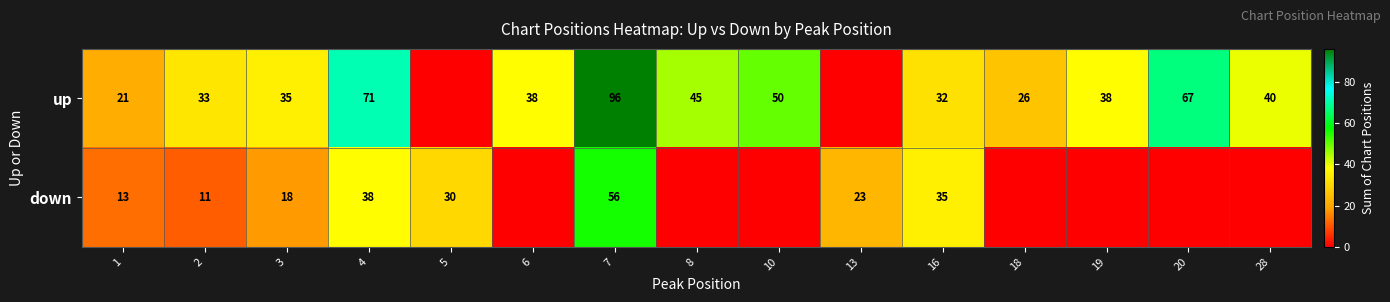

The value of up at 3 is 56. True or false?

False